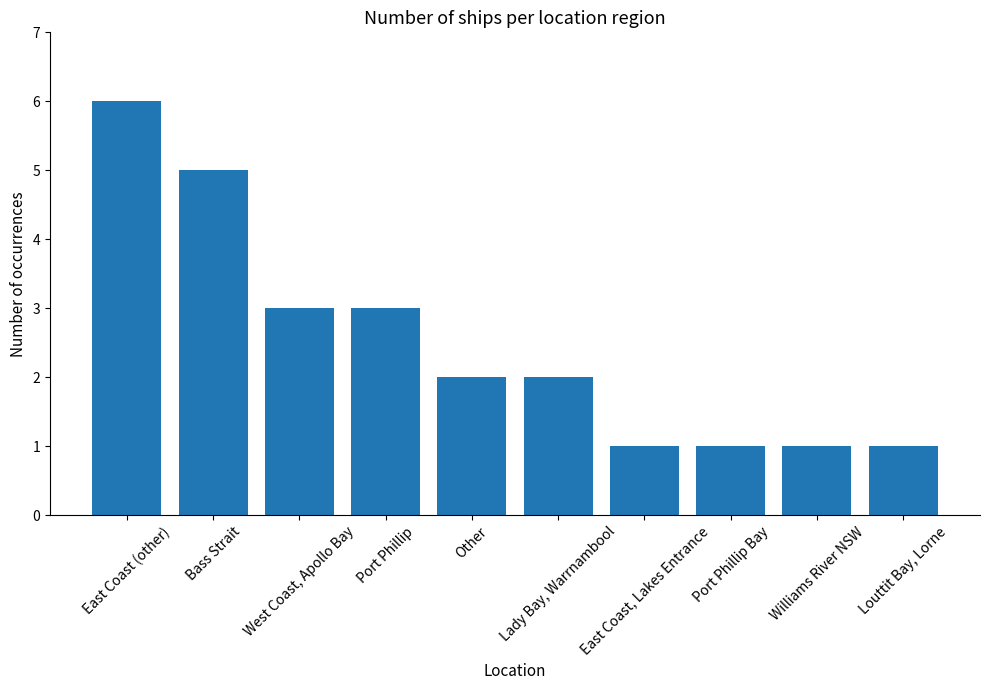

Reading left to right, transcribe all the data shown in this chart.

East Coast (other)=6	Bass Strait=5	West Coast, Apollo Bay=3	Port Phillip=3	Other=2	Lady Bay, Warrnambool=2	East Coast, Lakes Entrance=1	Port Phillip Bay=1	Williams River NSW=1	Louttit Bay, Lorne=1